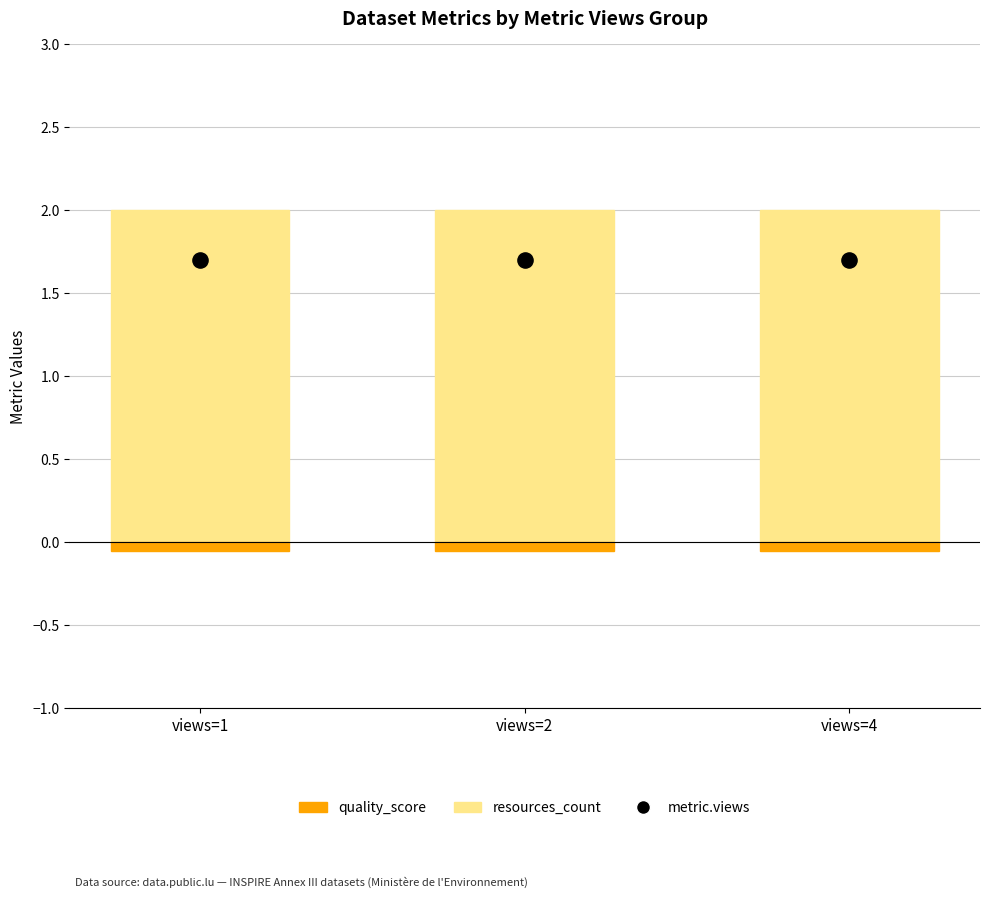

What are all the series names shown in the legend?

resources_count, quality_score, metric.views